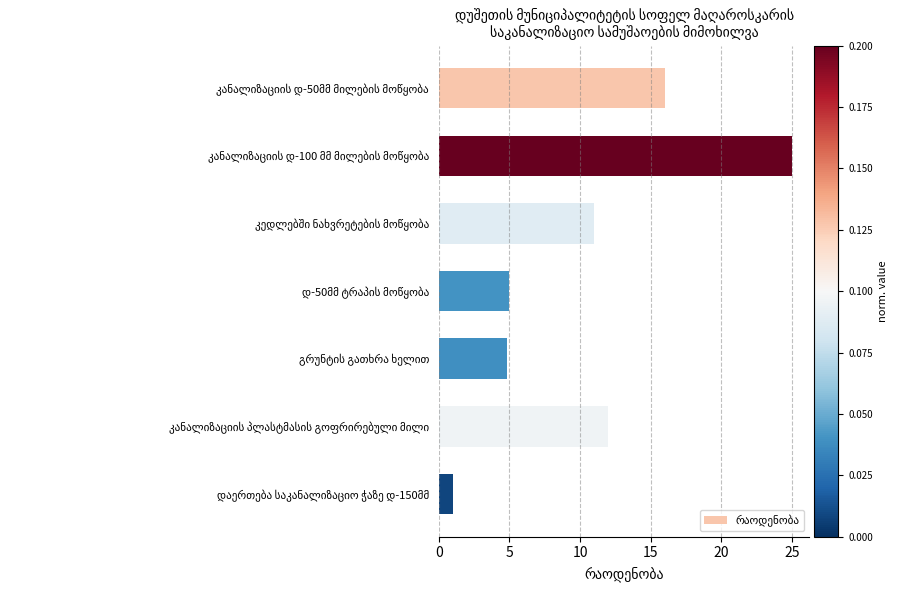

What is the greatest value displayed?

25.0